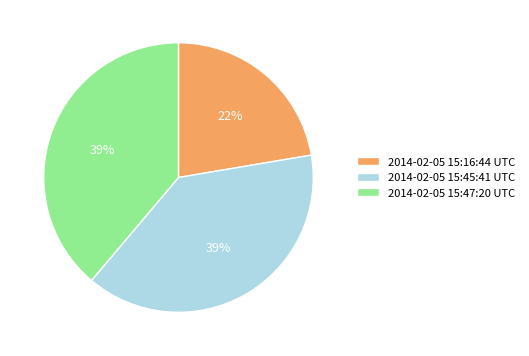

Count the number of slices in the pie.

3